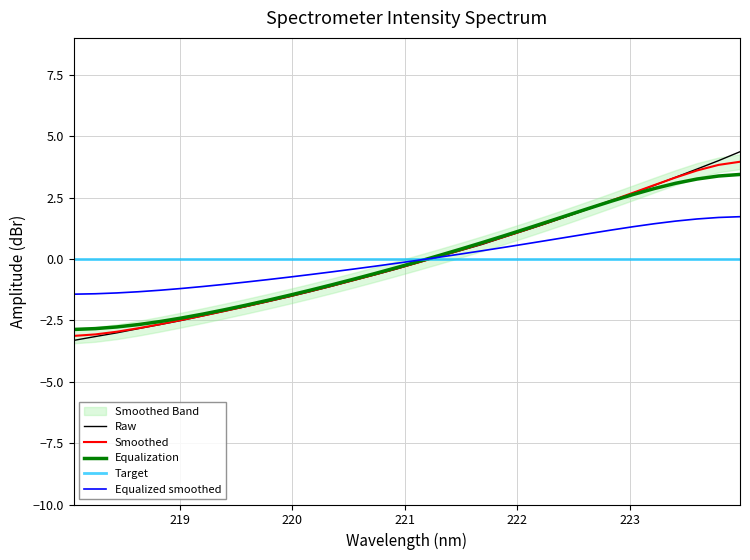

Rank the categories by value from highest to lowest.

223.9802, 223.7895, 223.5987, 223.408, 223.2172, 223.0264, 222.8355, 222.6447, 222.4538, 222.263, 222.0721, 221.8812, 221.6902, 221.4993, 221.3083, 221.1174, 220.9264, 220.7354, 220.5444, 220.3533, 220.1623, 219.9712, 219.7801, 219.589, 219.3979, 219.2067, 219.0156, 218.8244, 218.6332, 218.442, 218.2508, 218.0596